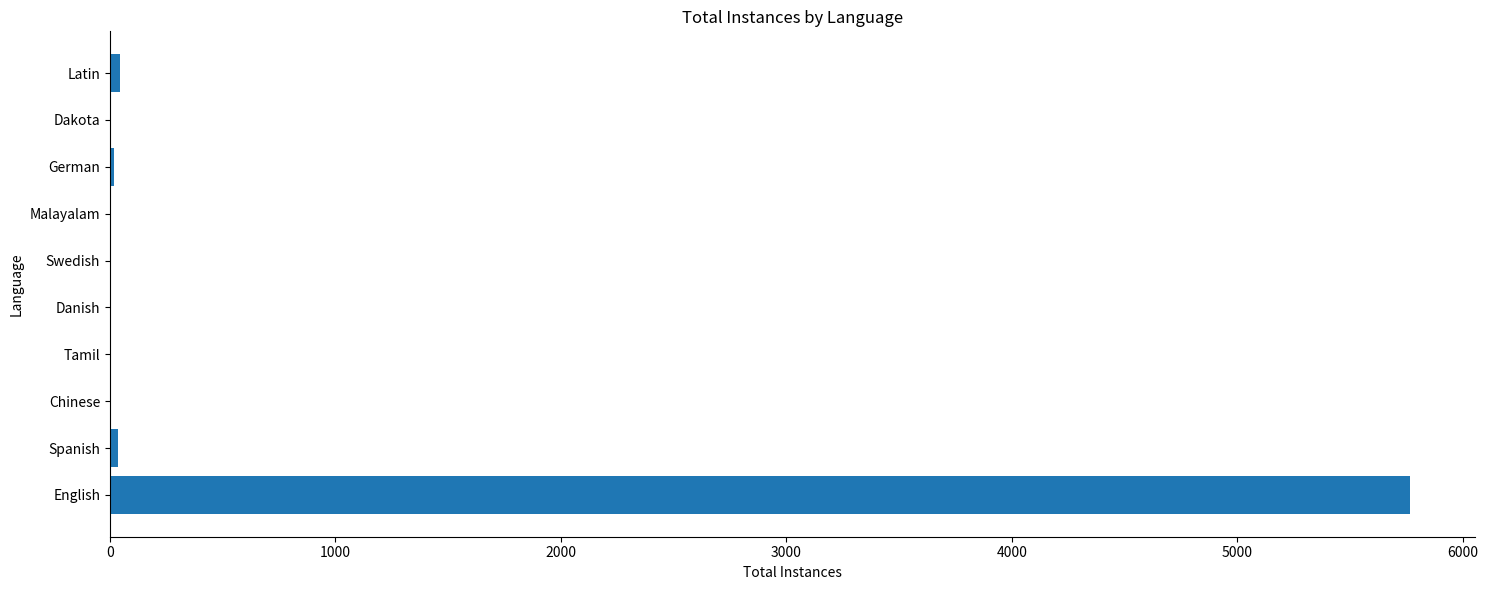

Which label corresponds to the largest value in the chart?

English